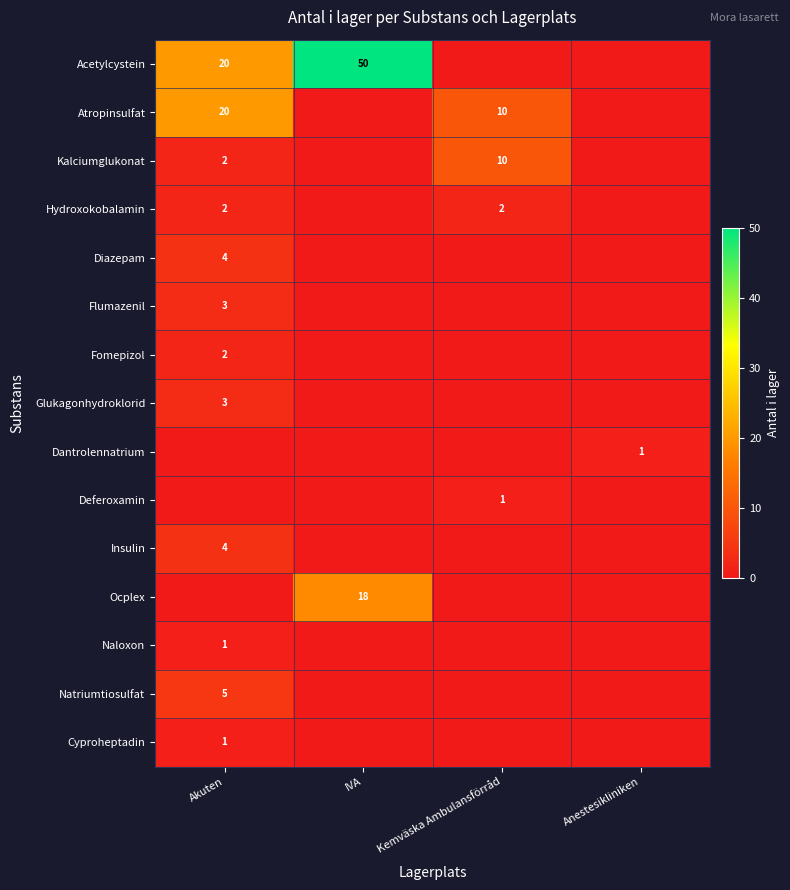

True or false: Flumazenil has a value of 2 at Akuten.

False